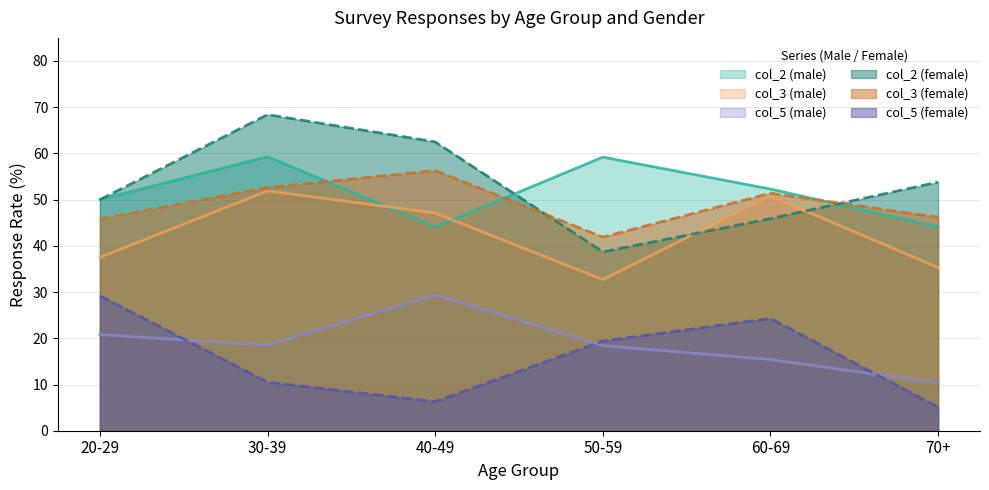

At which category is the sum across all series the highest?

30-39